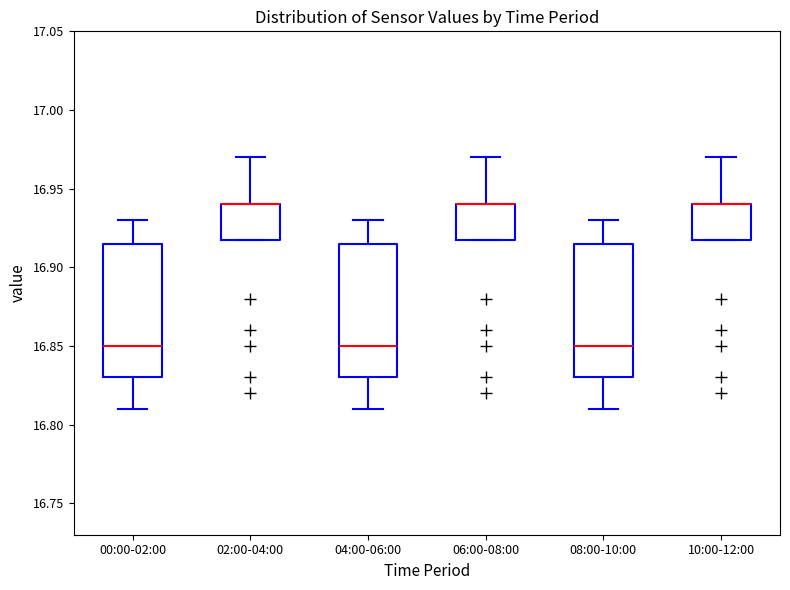

Reading left to right, read every box against the y-axis: the position of its median line, the range the box covers, and the ends of its whiskers. The values are not printed on the chart, so give them approximately, as read against the axis.

00:00-02:00: median 16.850, box 16.830 to 16.915, whiskers 16.810 to 16.930
02:00-04:00: median 16.940 (drawn on the box's upper edge), box 16.920 to 16.940, whiskers 16.920 to 16.970
04:00-06:00: median 16.850, box 16.830 to 16.915, whiskers 16.810 to 16.930
06:00-08:00: median 16.940 (drawn on the box's upper edge), box 16.920 to 16.940, whiskers 16.920 to 16.970
08:00-10:00: median 16.850, box 16.830 to 16.915, whiskers 16.810 to 16.930
10:00-12:00: median 16.940 (drawn on the box's upper edge), box 16.920 to 16.940, whiskers 16.920 to 16.970